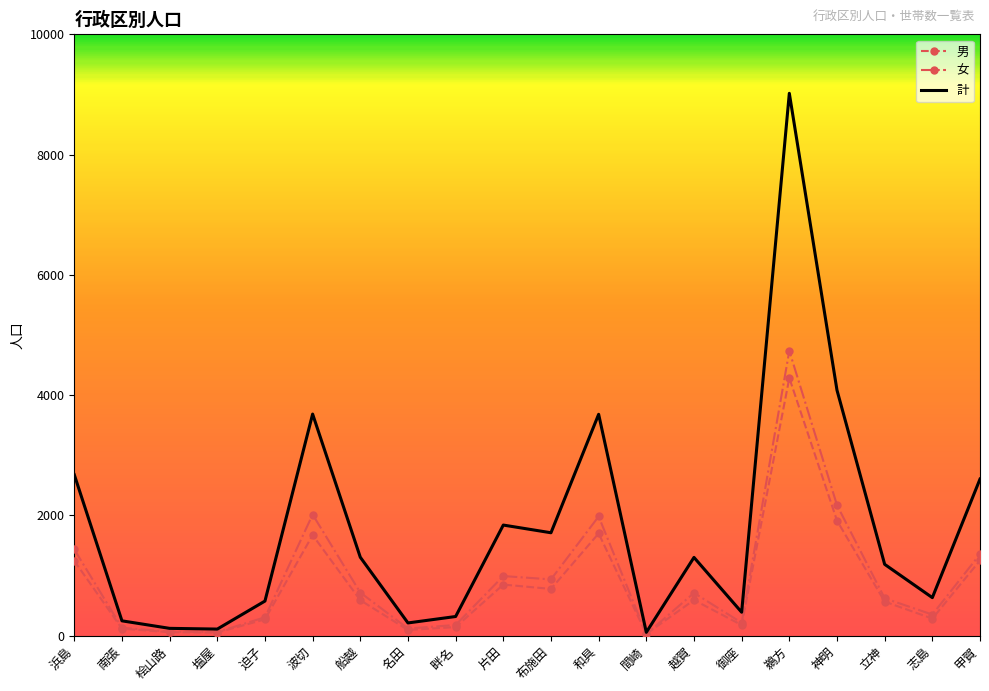

Where is 男 nearest to the value 2156?

神明